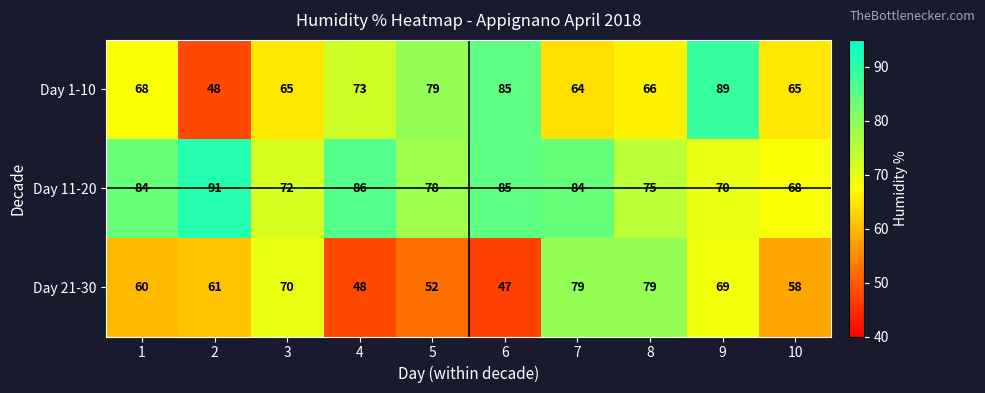

What is the difference between the second highest and second lowest values in the Day 1-10 series?

21